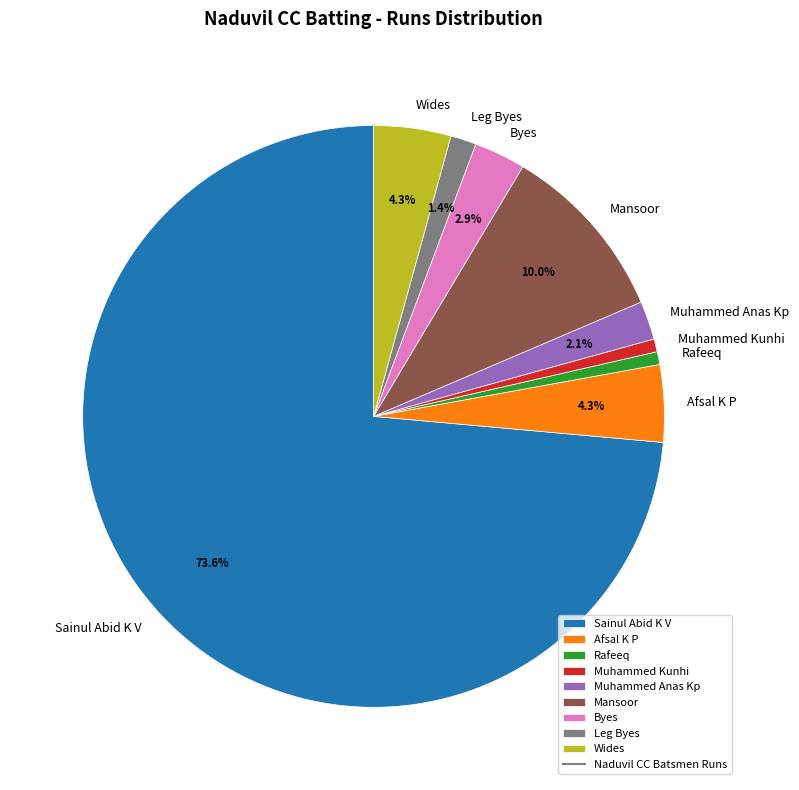

To the nearest percent, what percentage of the pie is Muhammed Kunhi?

1%